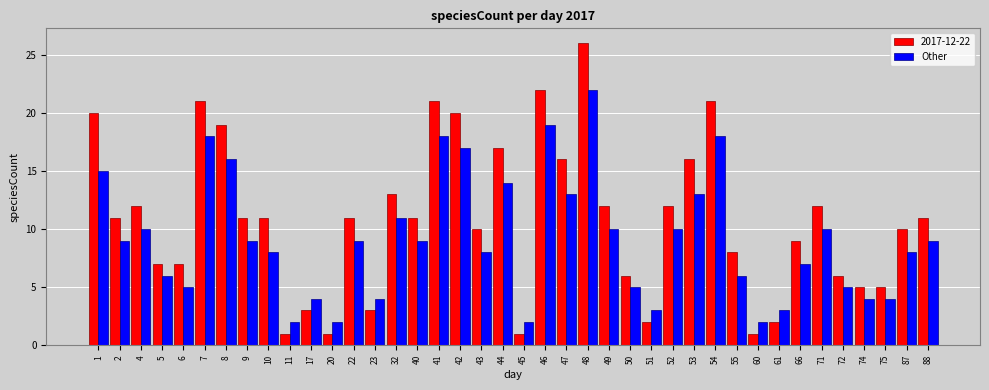

Which series has the largest total across all categories?

2017-12-22